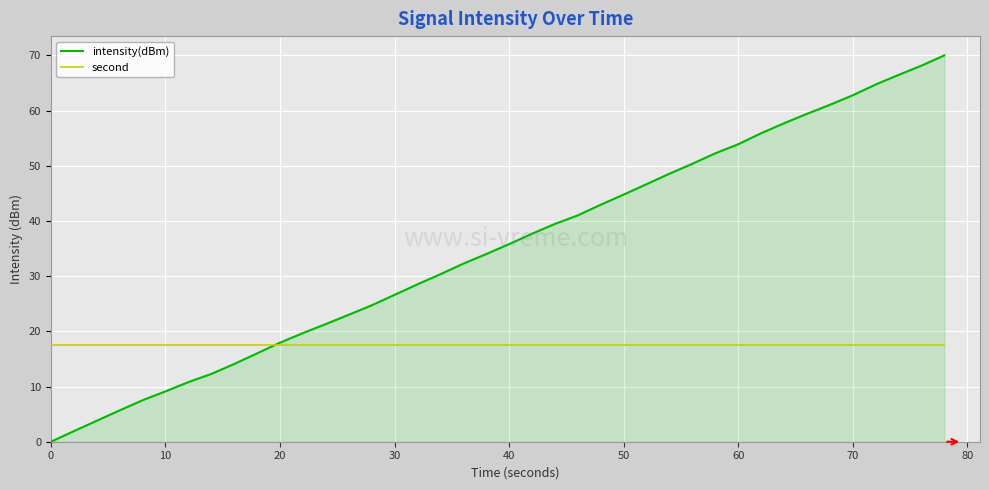

Rank the series by their maximum value, from lowest to highest.

second, intensity(dBm)